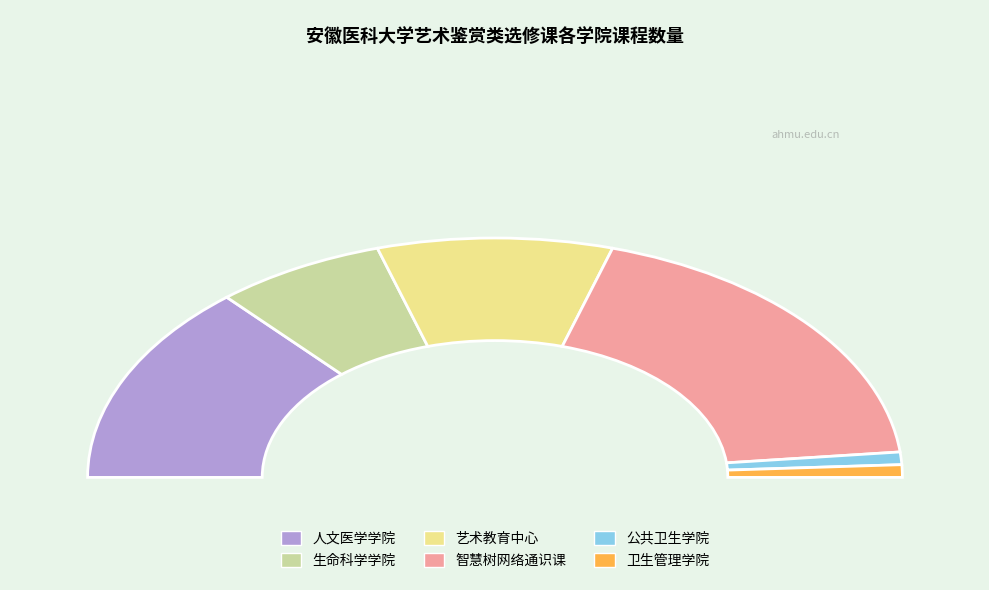

Does any single category account for the majority?

No